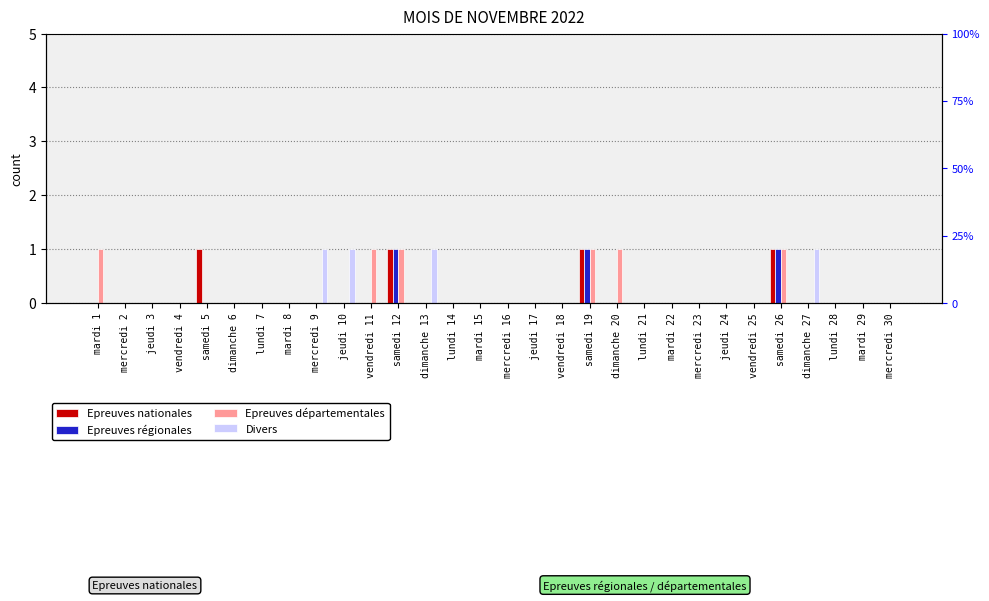

Are the bars horizontal?

No